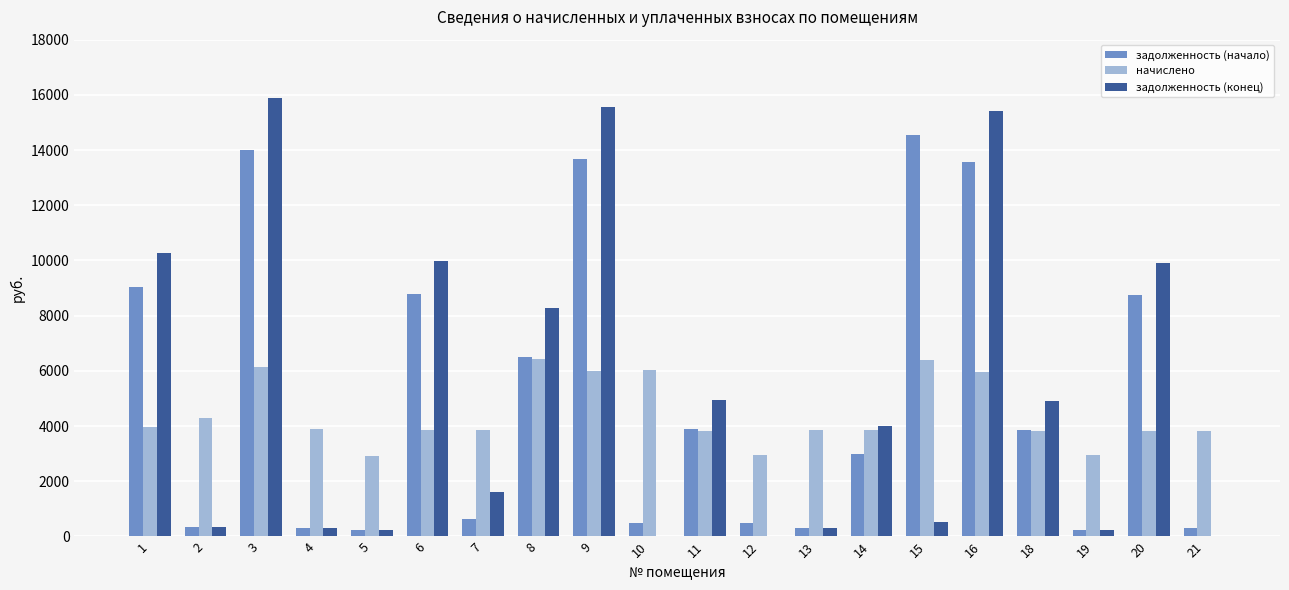

At which label is задолженность (конец) closest to 7946?

8